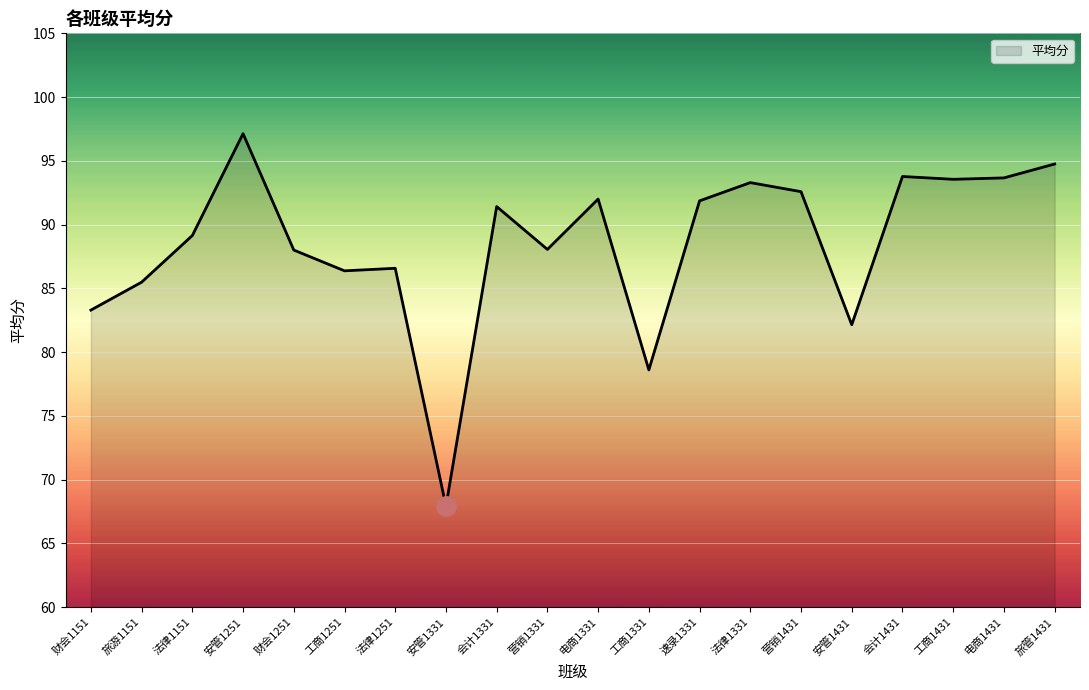

What position from the right is 旅游1151?

19